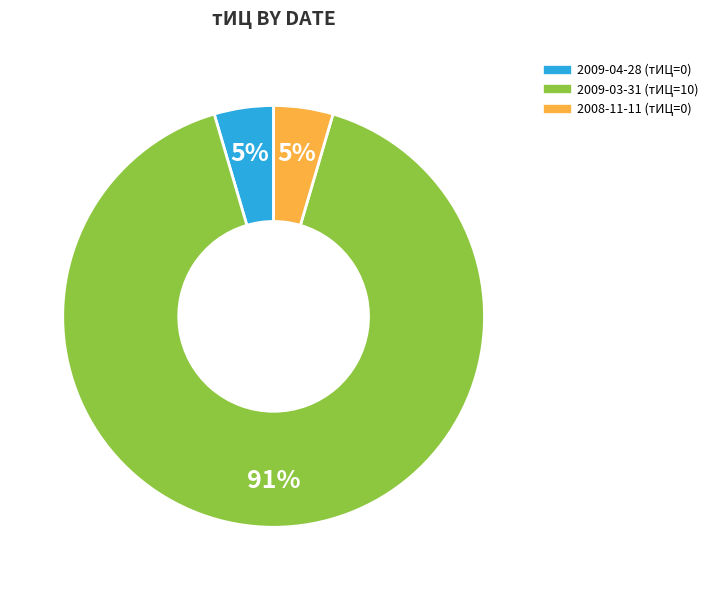

Which category has the biggest portion of the pie?

2009-03-31